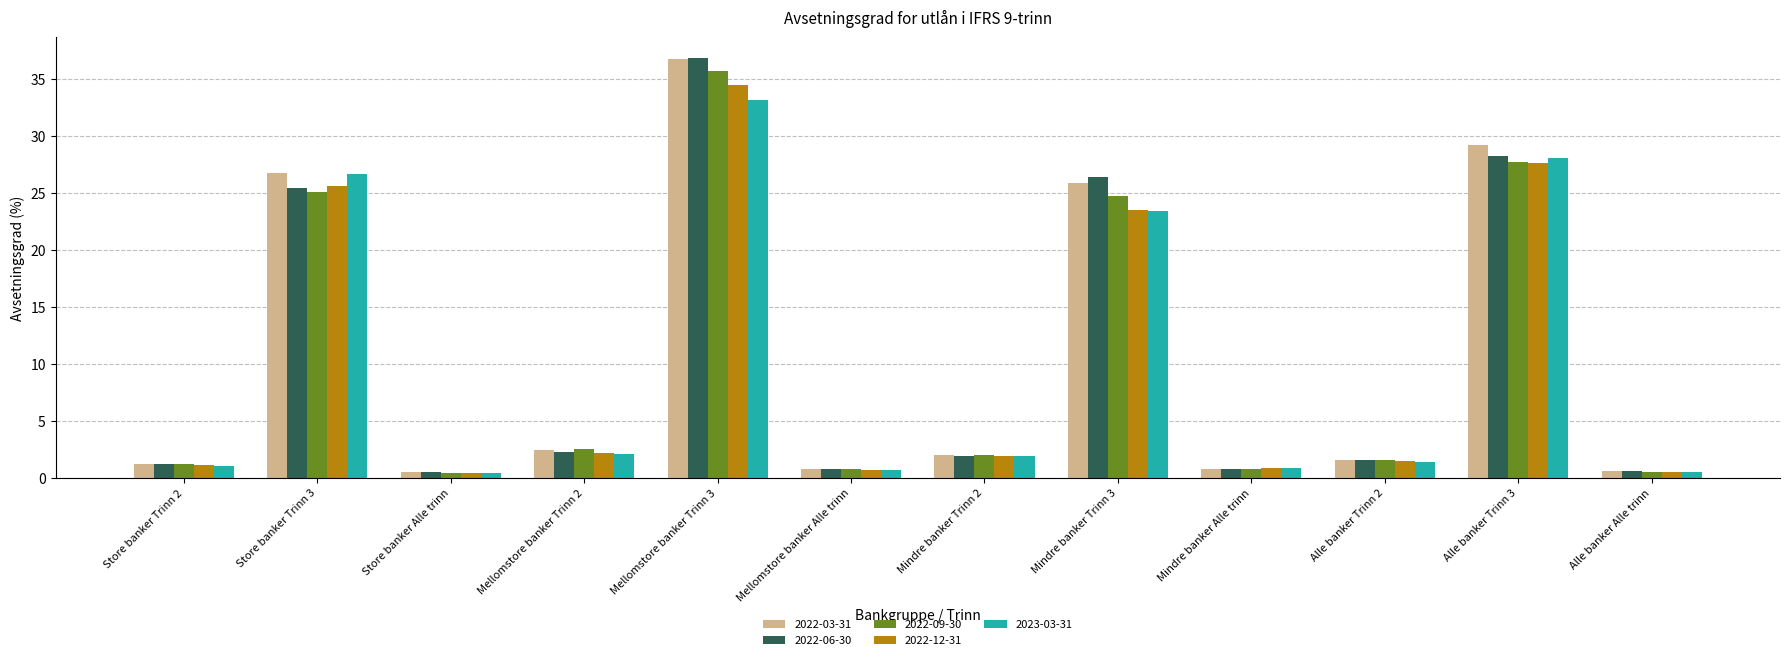

What is the total value across all series at Store banker Alle trinn?

2.4